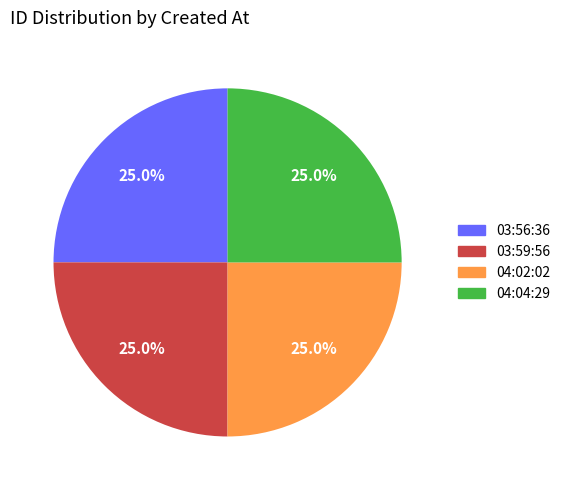

Is there a majority slice in this chart?

No